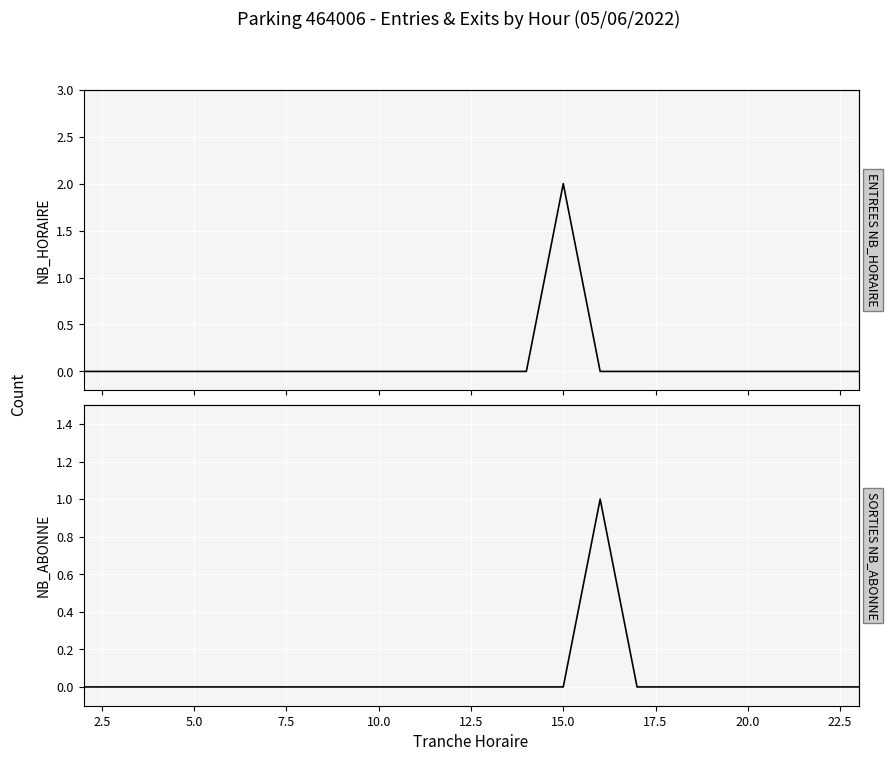

What is the label of the 18th point from the right?

10.0